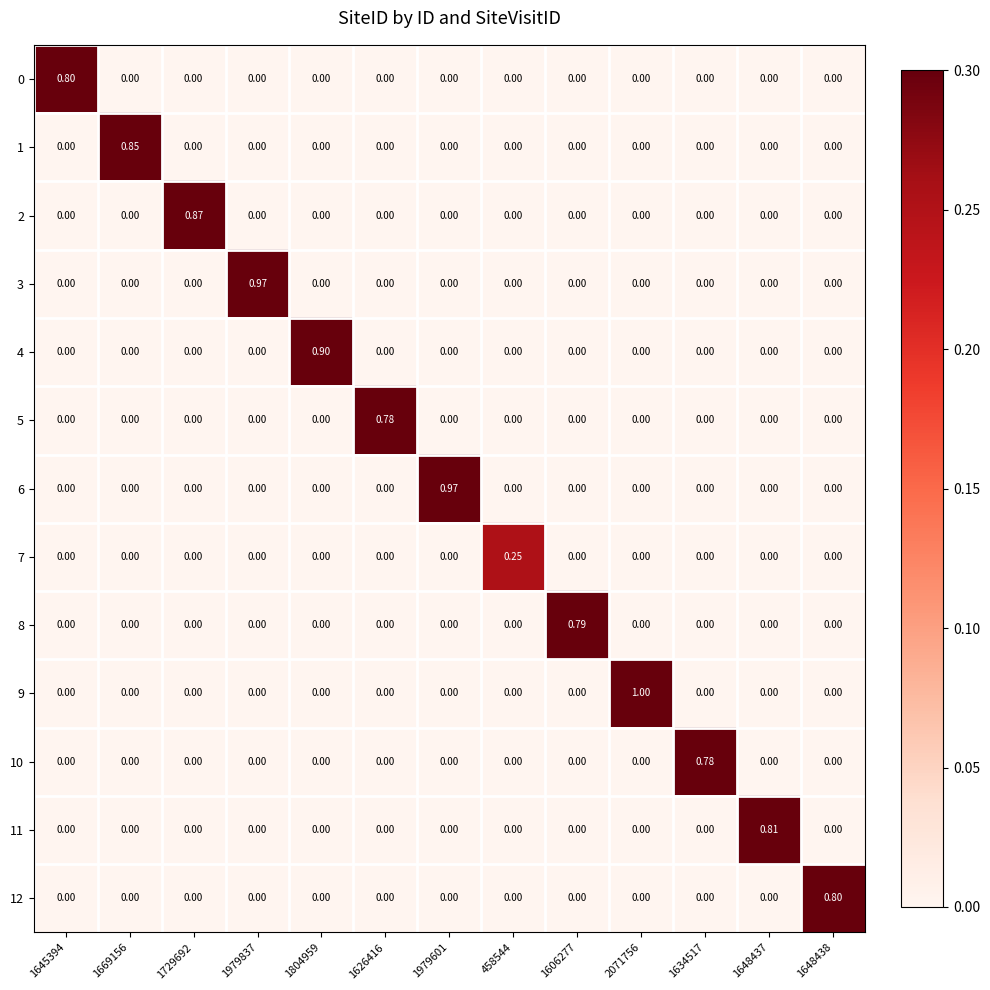

Which series changed the most between 1606277 and 2071756?

9